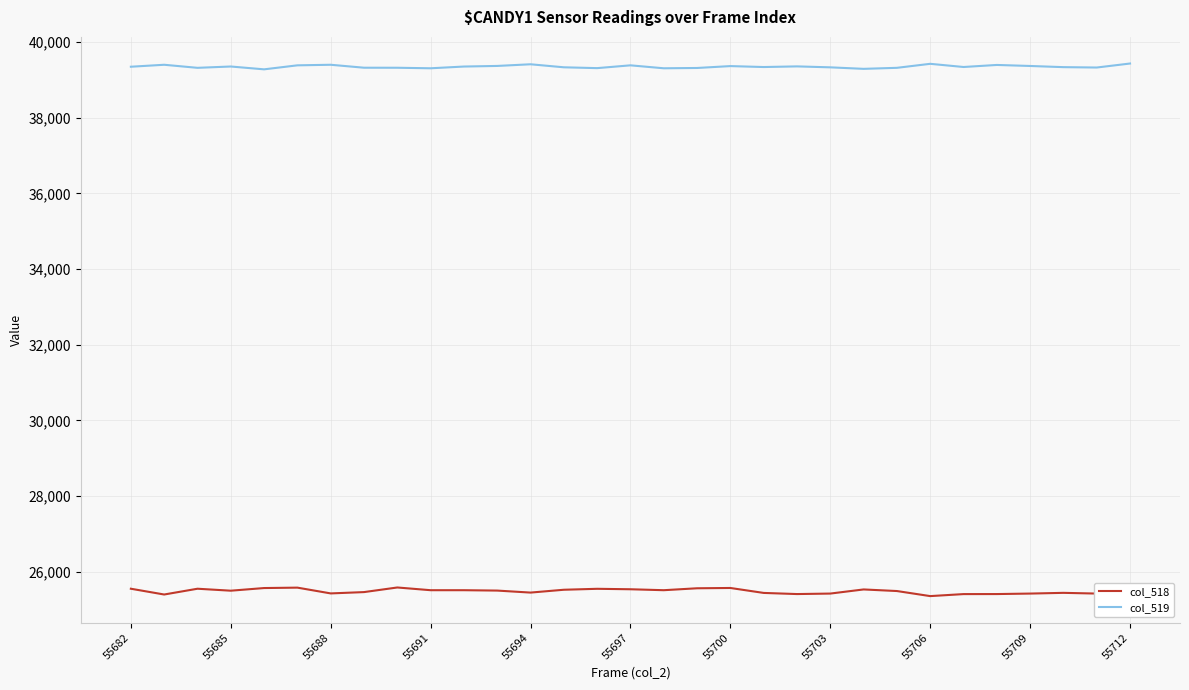

Rank the series by their average value, from highest to lowest.

col_519, col_518